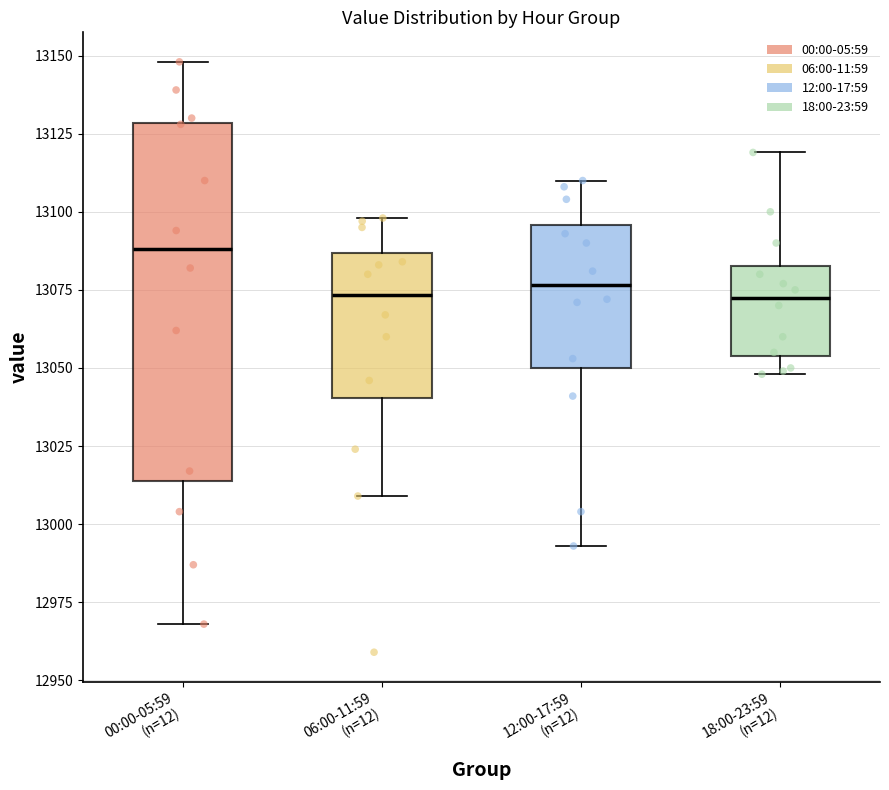

Which box has the highest median line?

00:00-05:59 (n=12)